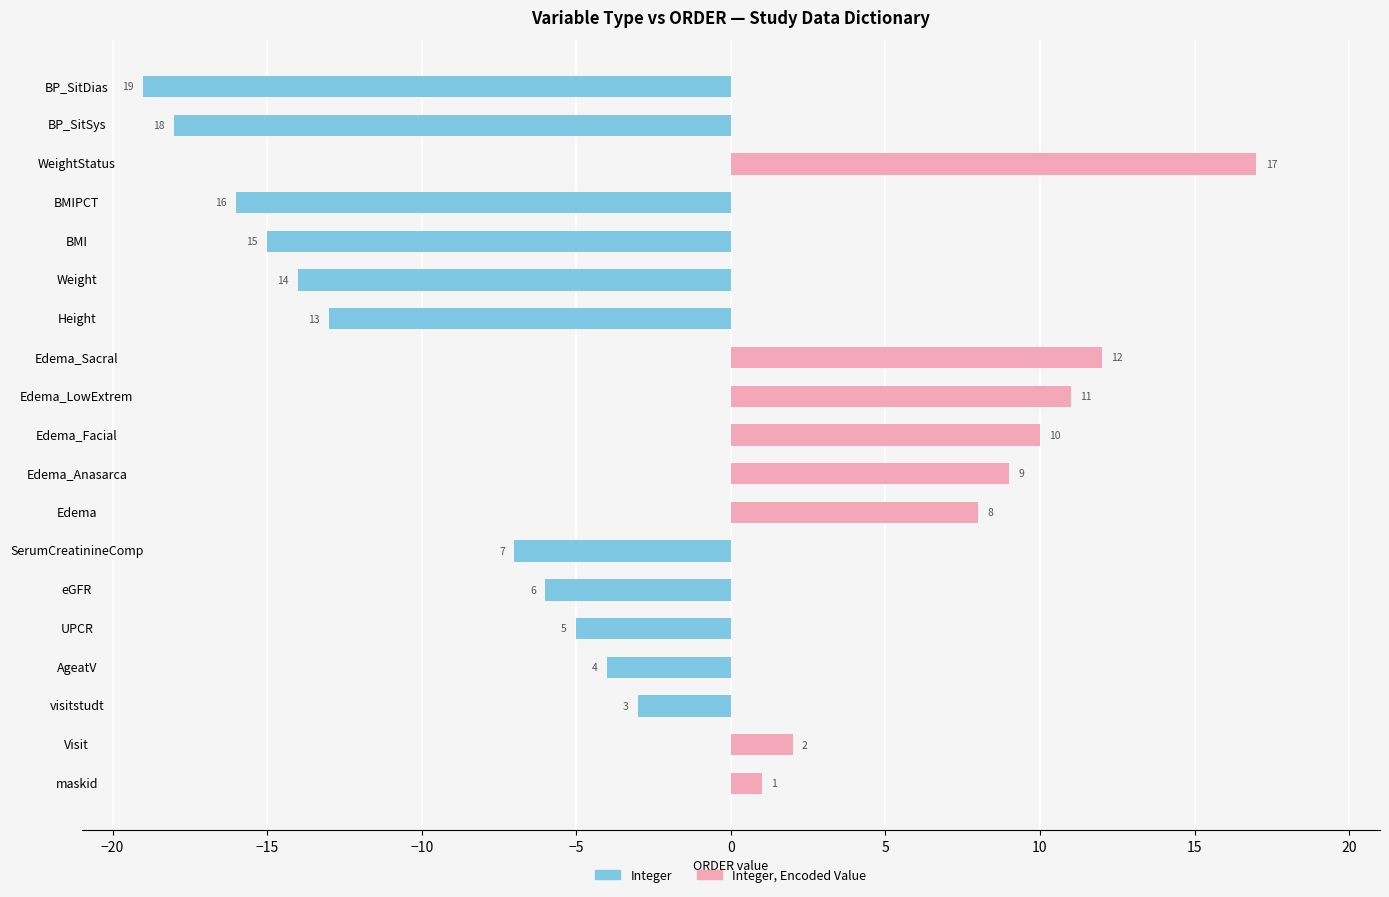

Which series has the widest spread of values?

Integer